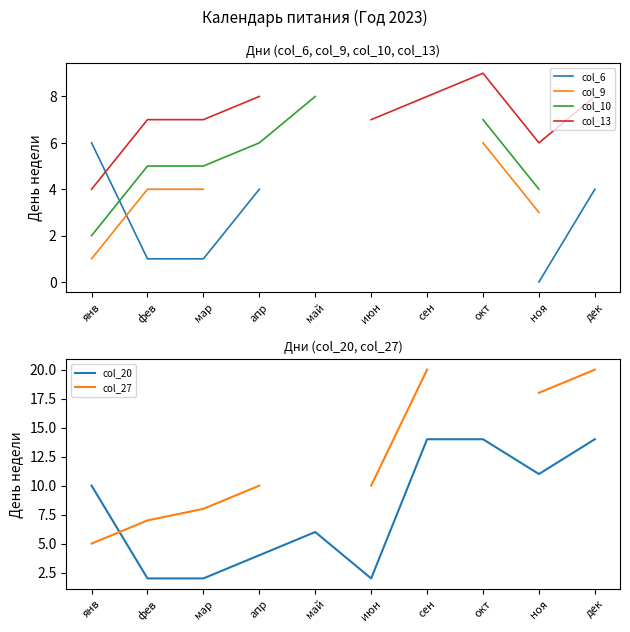

Where does the col_13 series first go above 6?

фев